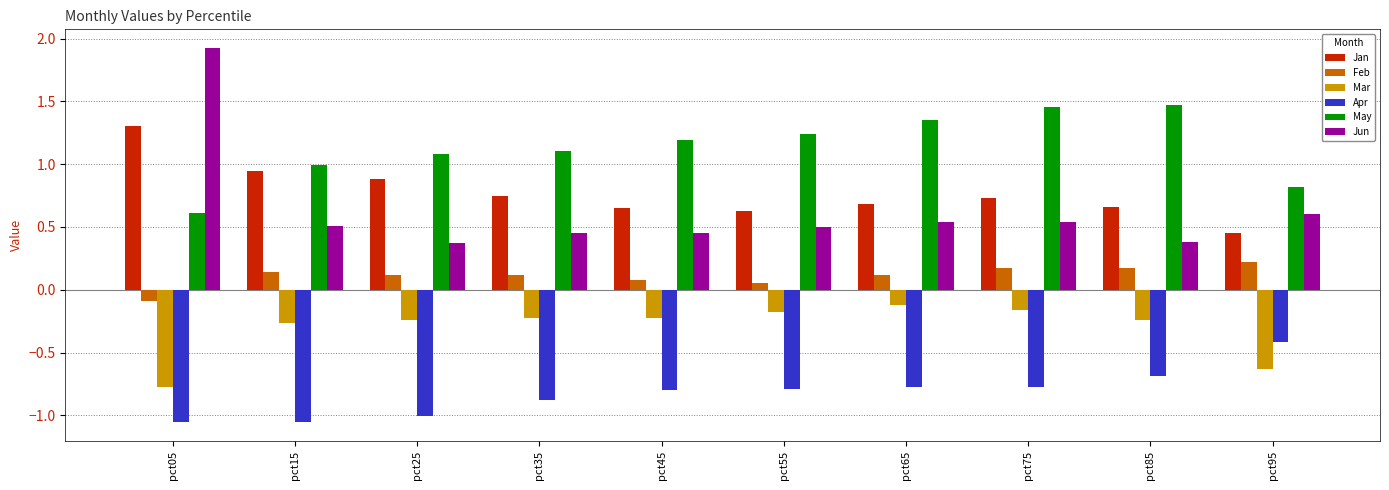

At pct55, list the series in order from smallest to largest.

Apr, Mar, Feb, Jun, Jan, May